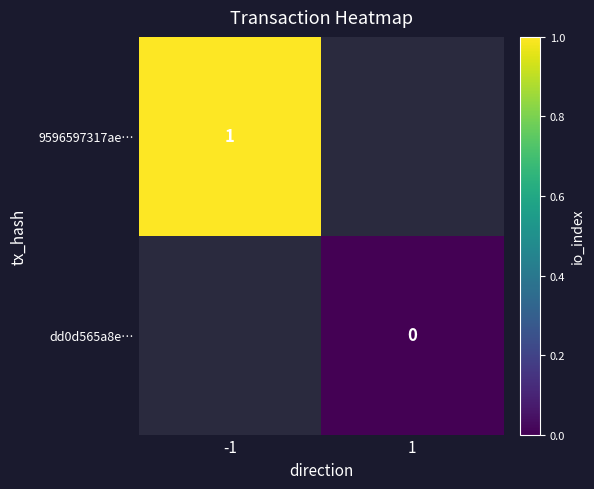

Which category has the lowest value across all series?

1